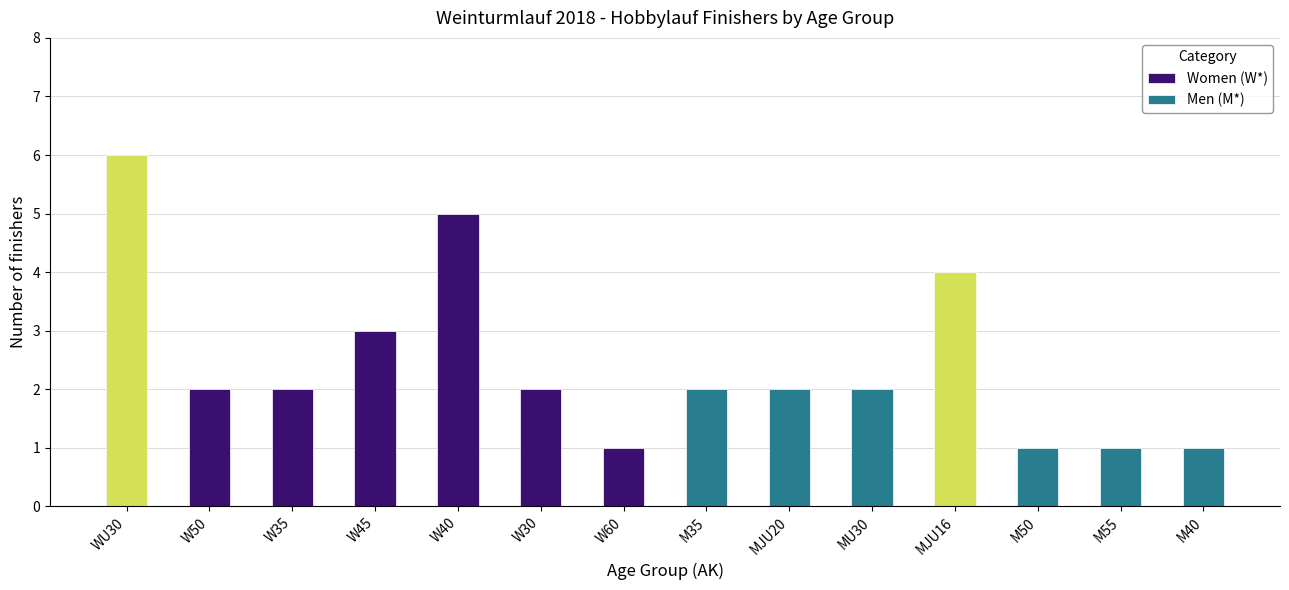

Reading left to right, extract all data points from this chart.

Women (W*): 6	2	2	3	5	2	1
Men (M*): 2	2	2	4	1	1	1